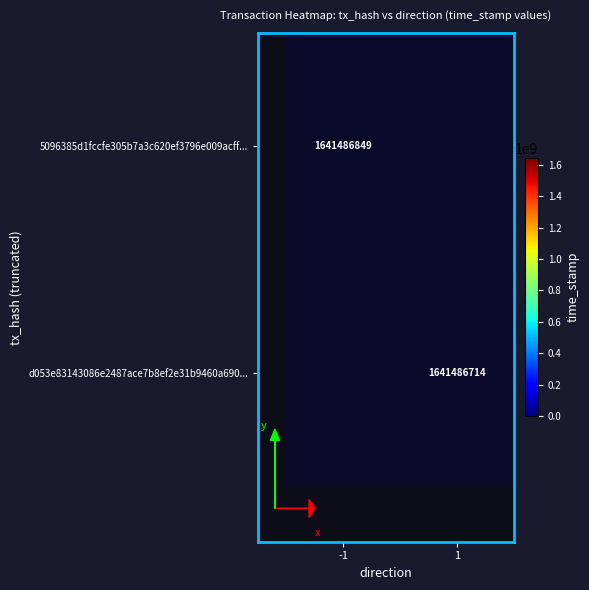

How many 5096385d1fccfe305b7a3c620ef3796e009acff values are between -1 and 1641486849?

2